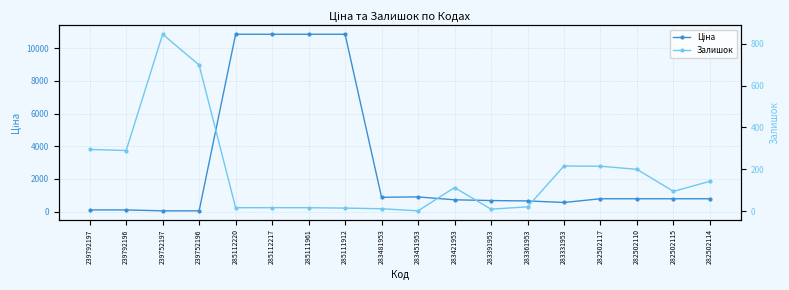

Reading right to left, extract all data points from this chart.

Ціна: 282502114=793.0	282502115=793.0	282502110=793.0	282502117=793.0	283331953=566.2	283361953=659.8	283391953=683.2	283421953=728.8	283451953=905.5	283481953=882.1	285111912=10840.1	285111961=10840.1	285112217=10840.1	285112220=10840.1	239752196=55.3	239752197=55.3	239792196=110.5	239792197=110.5
Залишок: 282502114=143.0	282502115=95.0	282502110=200.0	282502117=215.0	283331953=216.0	283361953=21.0	283391953=10.0	283421953=113.0	283451953=2.0	283481953=12.0	285111912=15.0	285111961=17.0	285112217=17.0	285112220=17.0	239752196=698.0	239752197=845.0	239792196=290.0	239792197=295.0